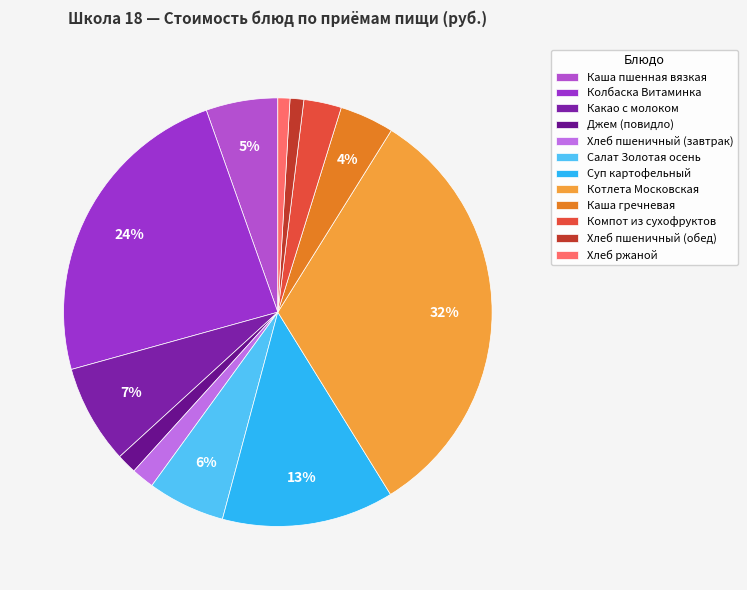

Which category has the biggest portion of the pie?

Котлета Московская